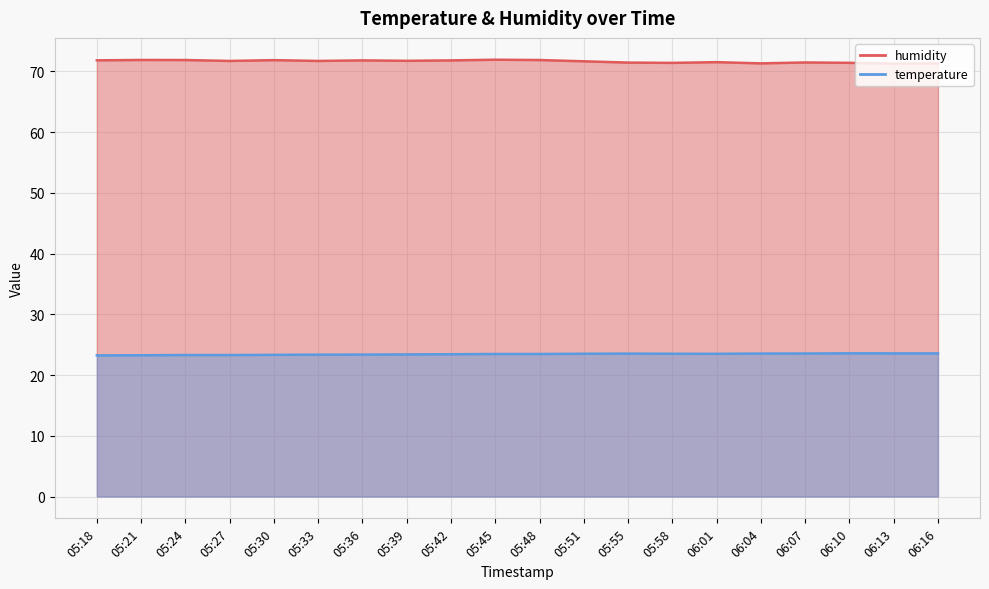

Reading right to left, what are all the values shown in this chart?

humidity: 71.3	71.3	71.4	71.5	71.3	71.5	71.4	71.5	71.7	71.9	71.9	71.8	71.8	71.8	71.7	71.9	71.7	71.9	71.9	71.8
temperature: 23.6	23.6	23.6	23.6	23.5	23.5	23.5	23.5	23.5	23.5	23.5	23.4	23.4	23.4	23.4	23.3	23.3	23.3	23.3	23.2